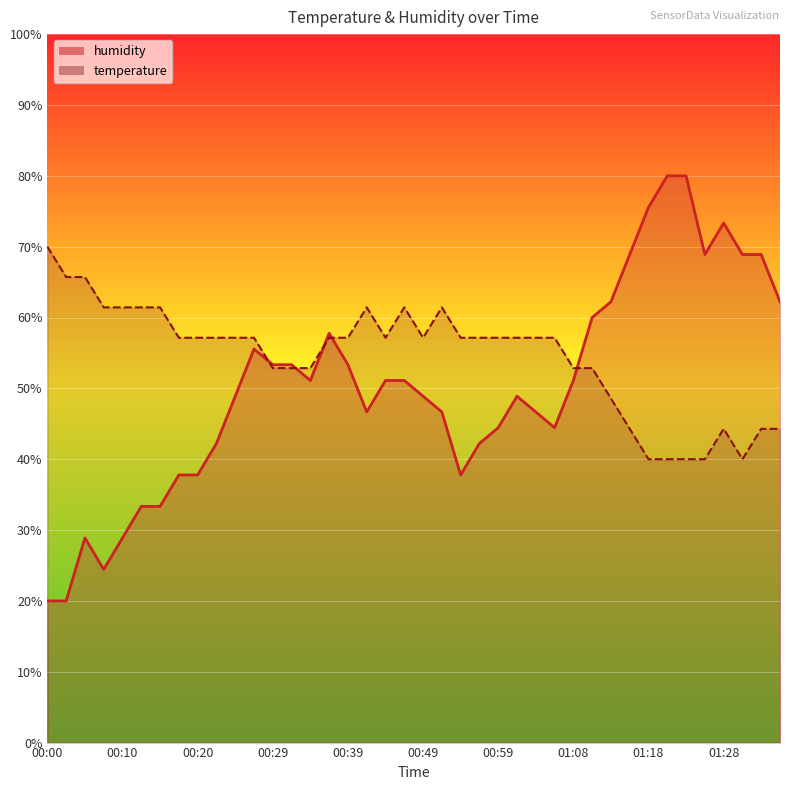

What is the sum of all humidity values?

2008.9